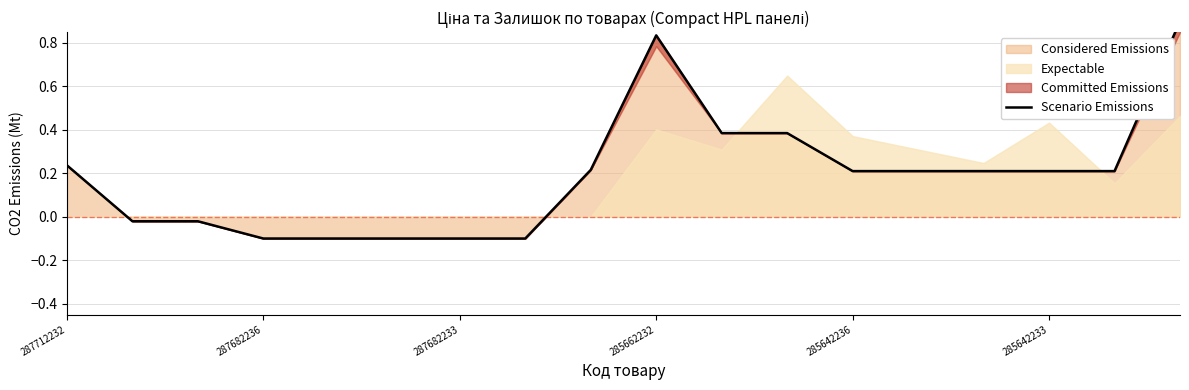

True or false: there are more than 2 points higher than both neighbors.

False